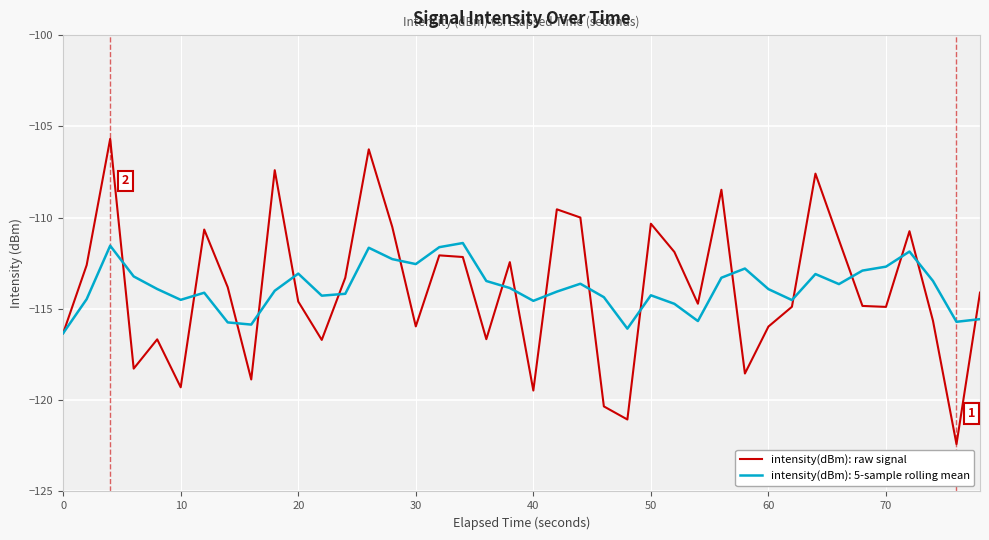

List the series in order of their peak value, lowest first.

intensity(dBm): 5-sample rolling mean, intensity(dBm): raw signal